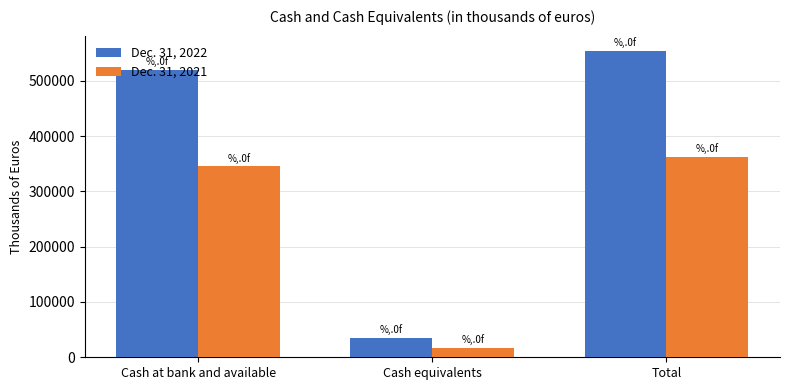

What is the maximum value shown in the chart?

553786